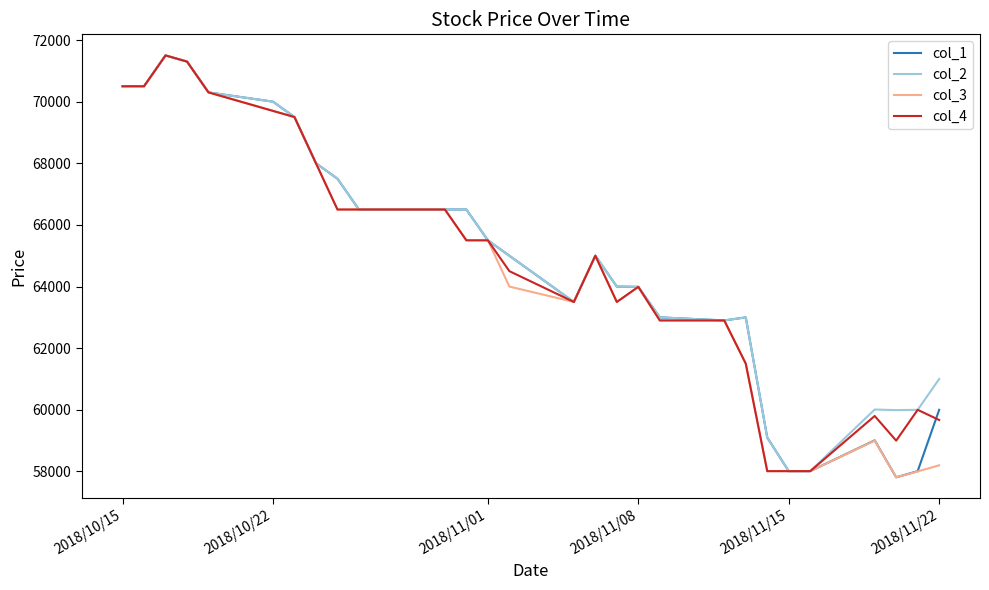

What is the smallest value displayed?

57810